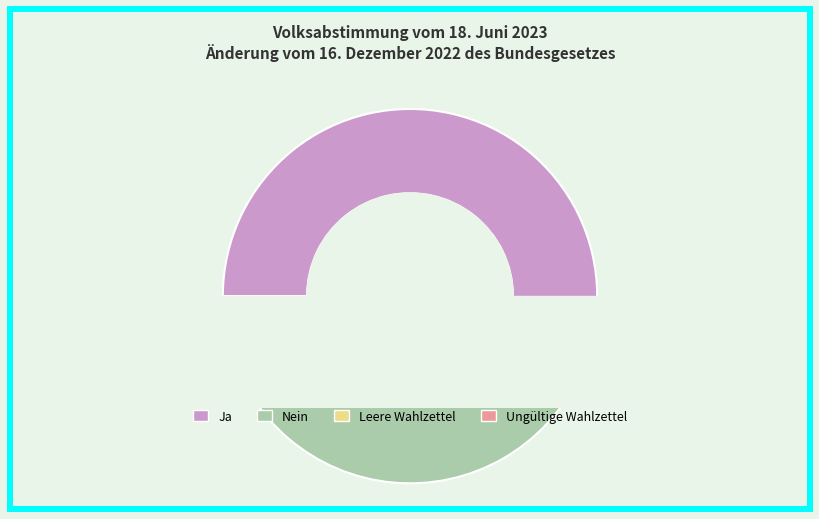

True or false: Ungültige Wahlzettel accounts for 11% of the total.

False